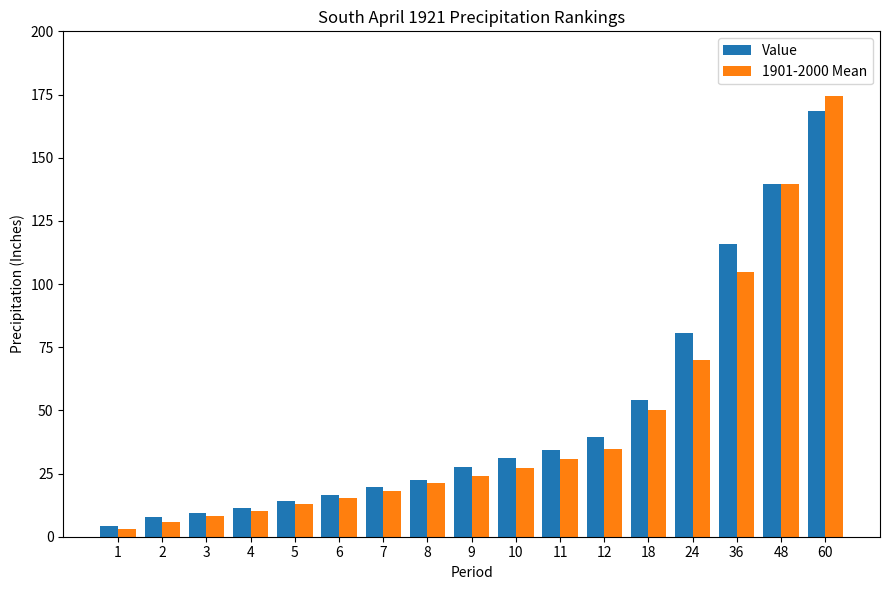

What is the spread (max minus min) of values at 5?

1.3